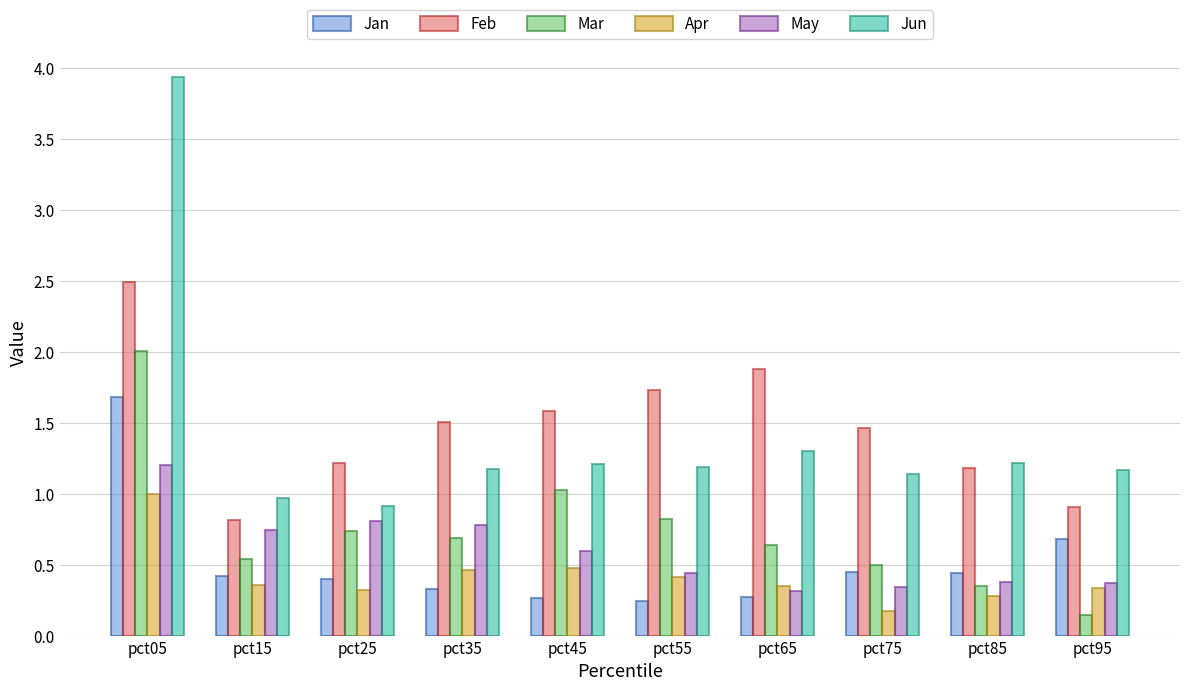

What is the maximum value shown in the chart?

3.9